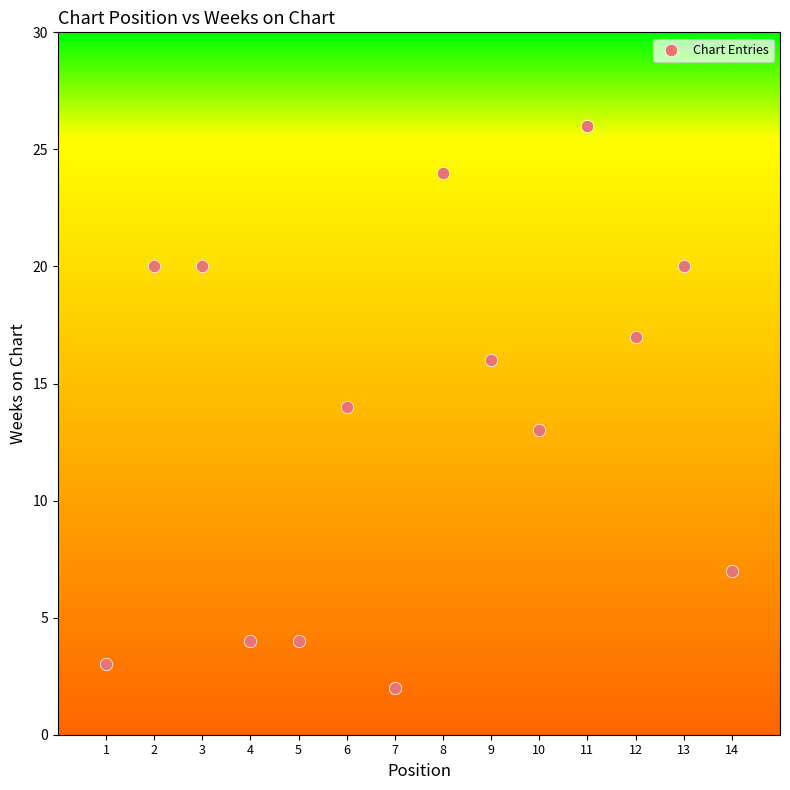

What is the range of X values (max minus min)?

13